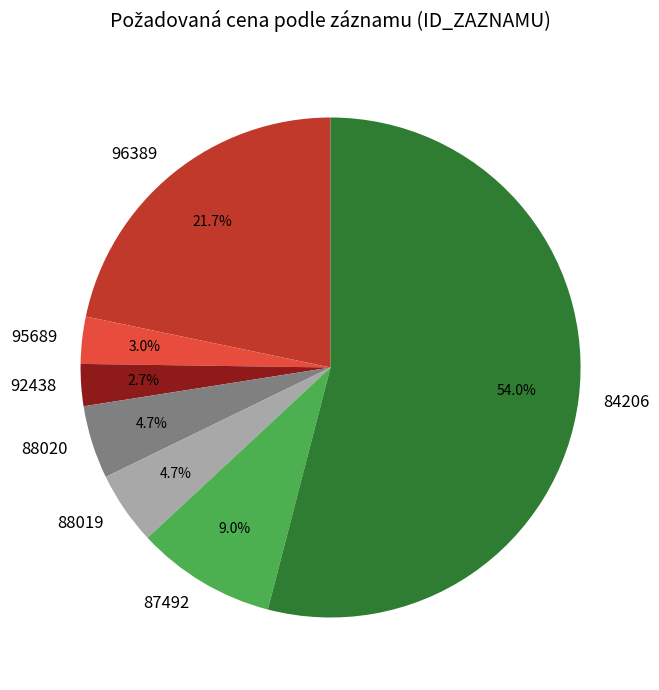

Count the number of slices in the pie.

7